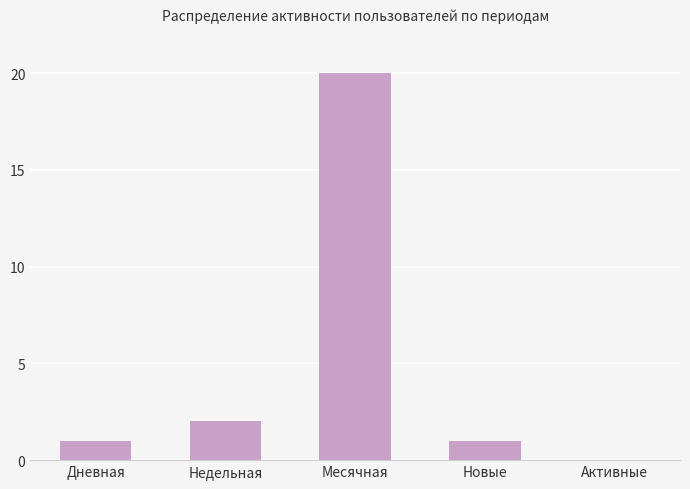

What is the sum of all values?

24